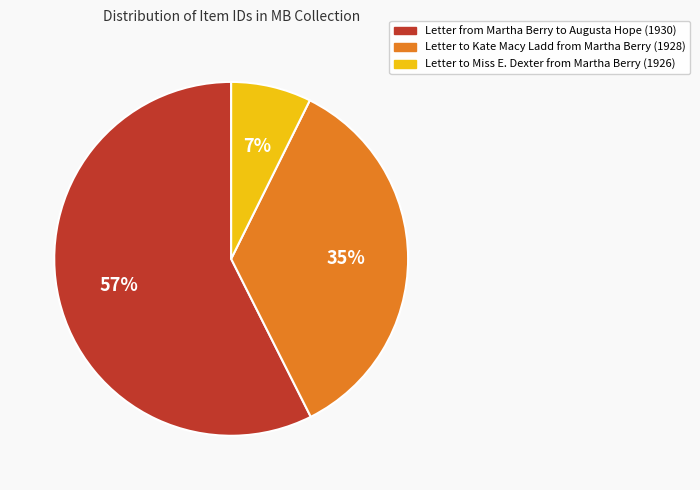

To the nearest percent, what is the combined percentage of Letter to Miss E. Dexter from Martha Berry (1926) and Letter from Martha Berry to Augusta Hope (1930)?

65%